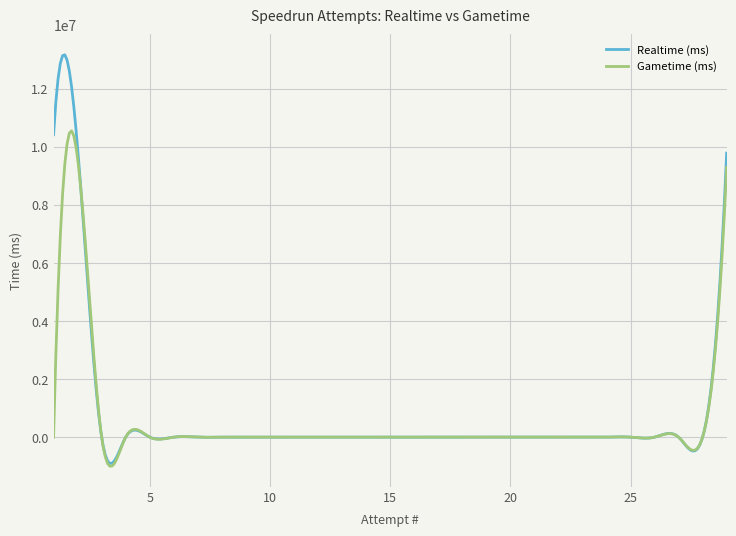

True or false: Gametime (ms) has more than 1 interior local peaks.

True